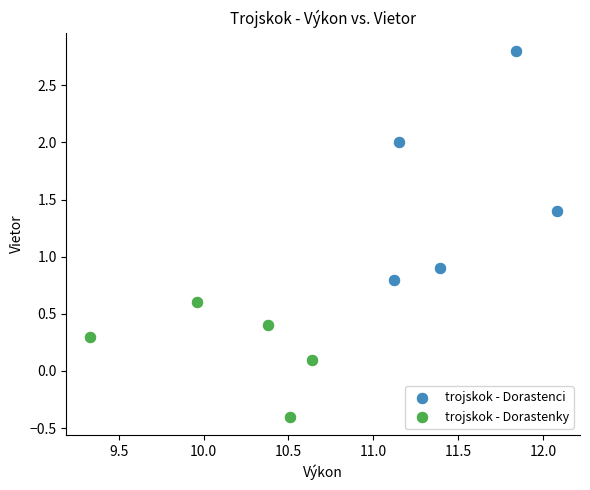

Which series contains the highest Y value?

trojskok - Dorastenci